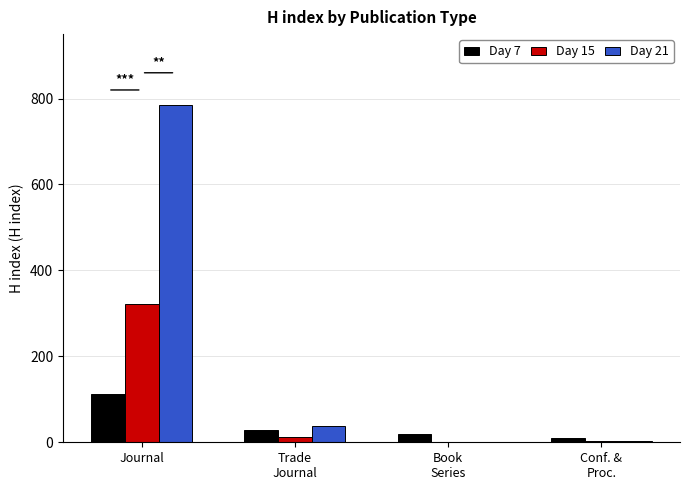

What are all the series names shown in the legend?

Day 7, Day 15, Day 21